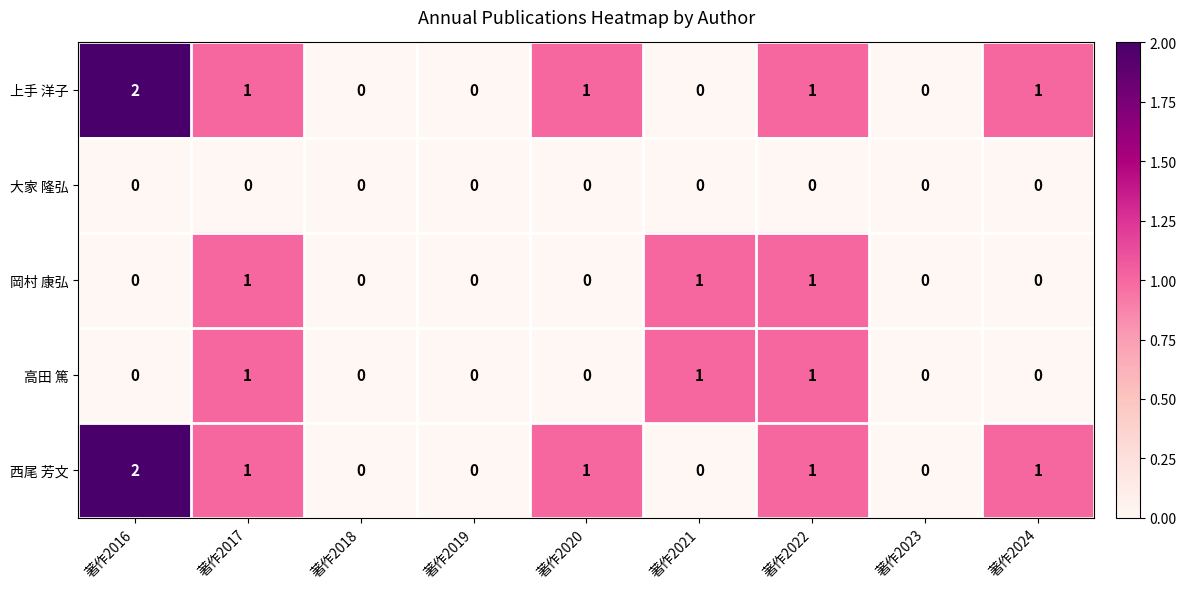

Which label corresponds to the largest value in the chart?

著作2016